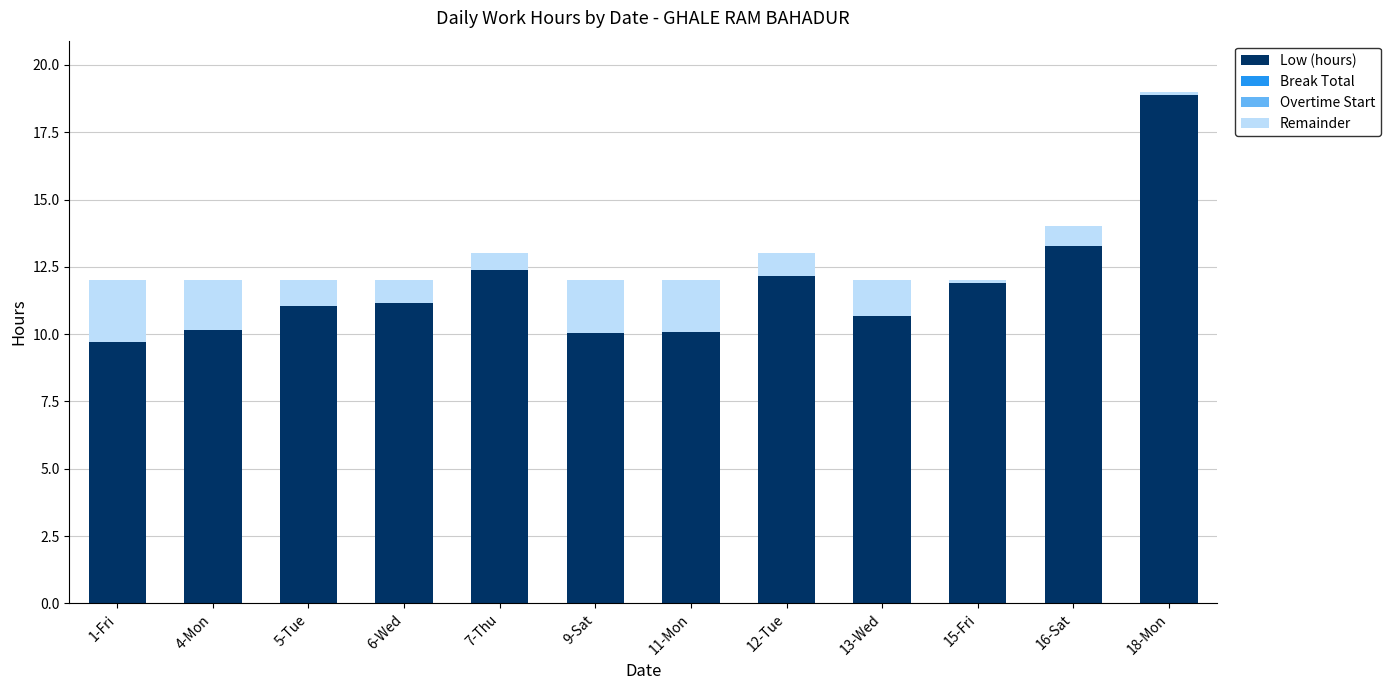

At which category is the sum across all series the highest?

18-Mon